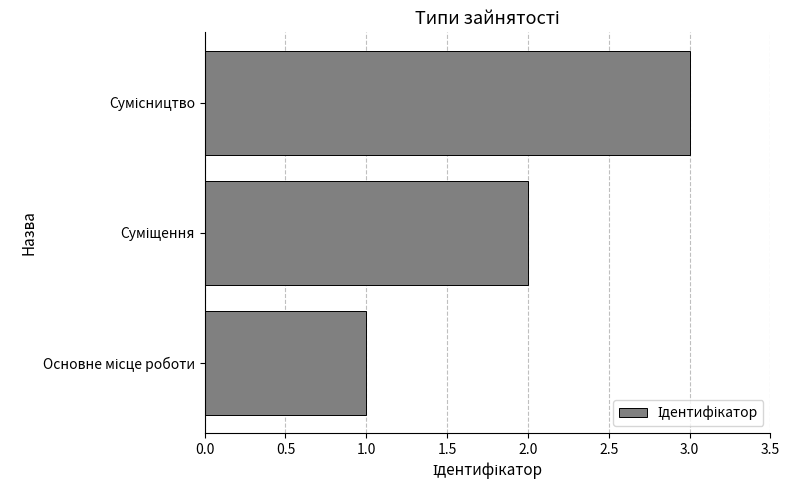

How many values are between 1 and 3?

3